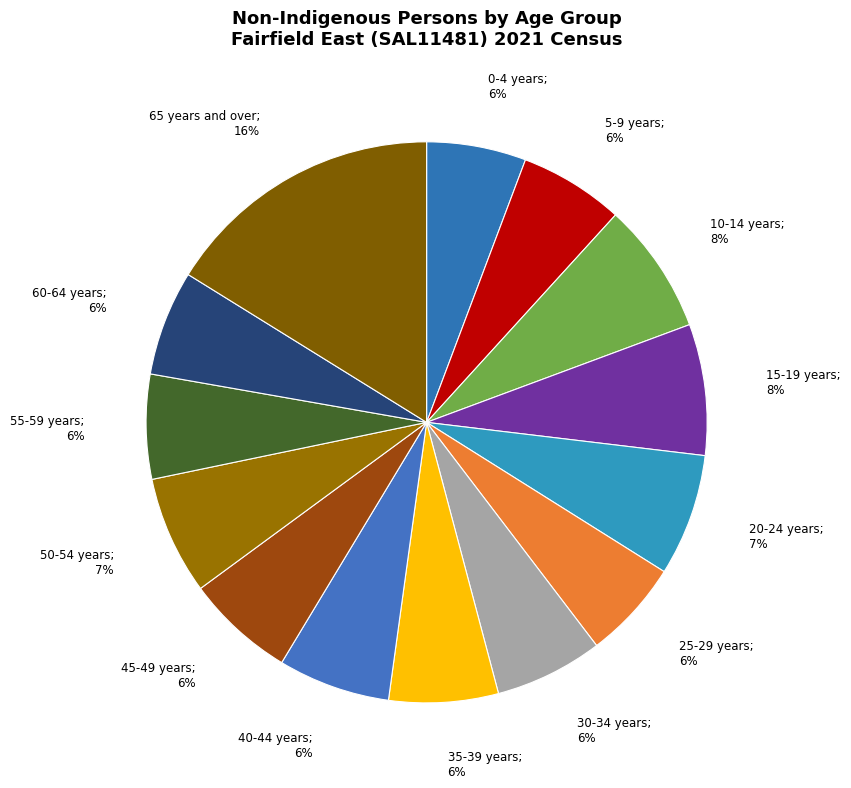

Which slice is the smallest?

25-29 years